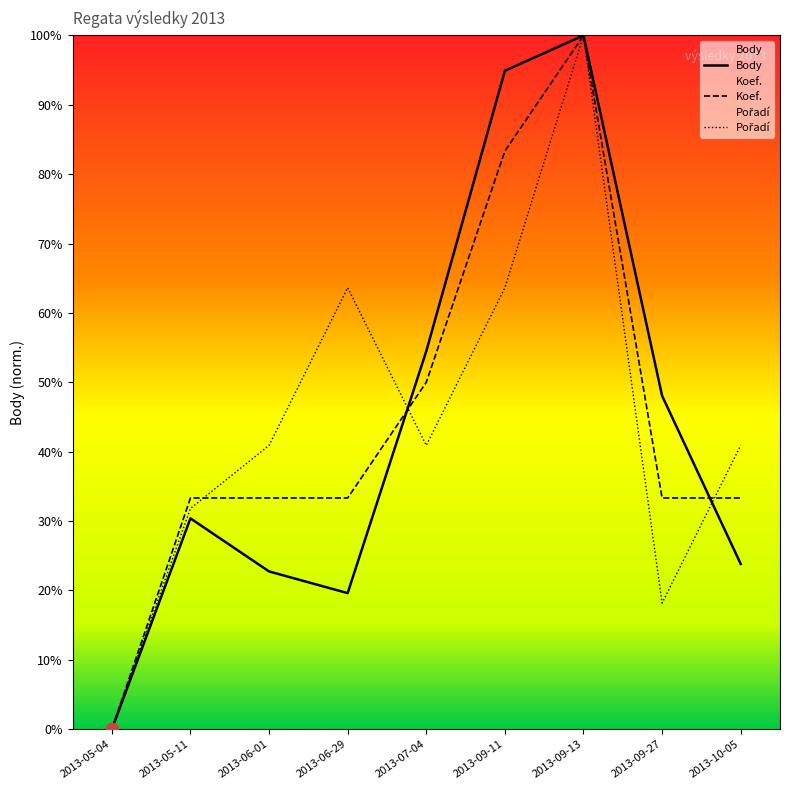

Which series contains the lowest Y value?

Body